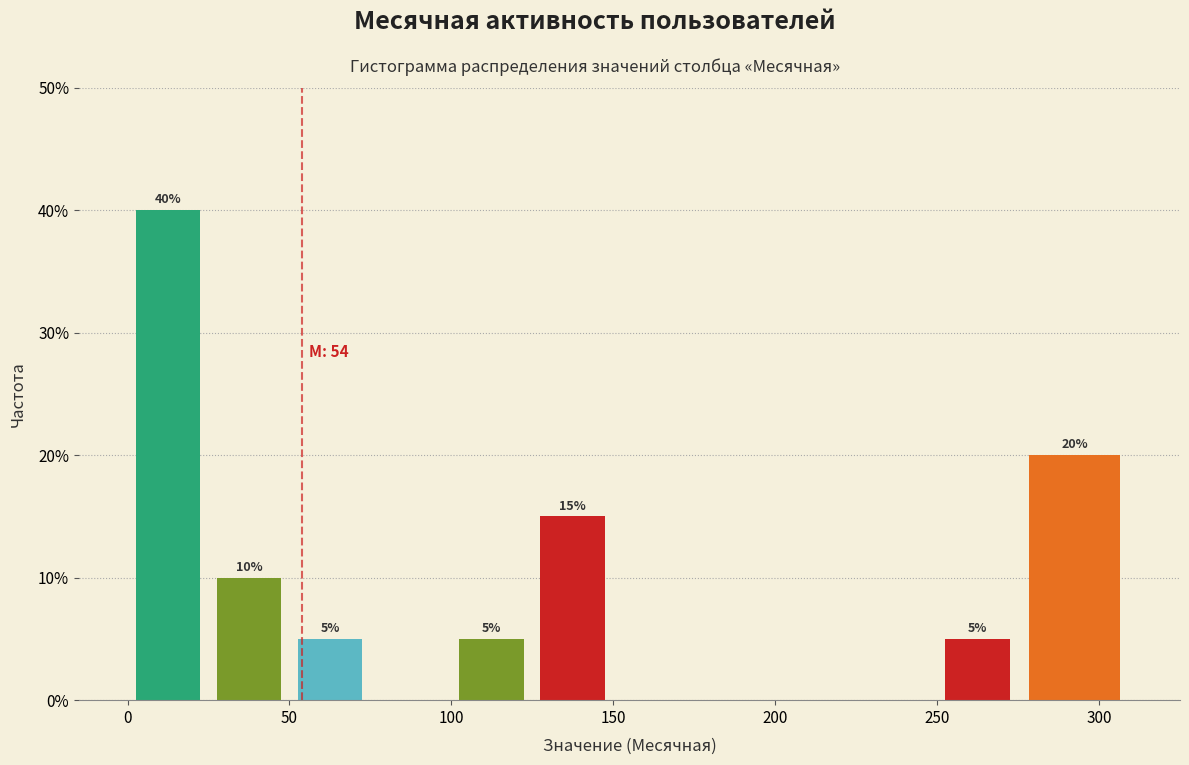

Over which range of the x-axis is the bar tallest?

0 to 25